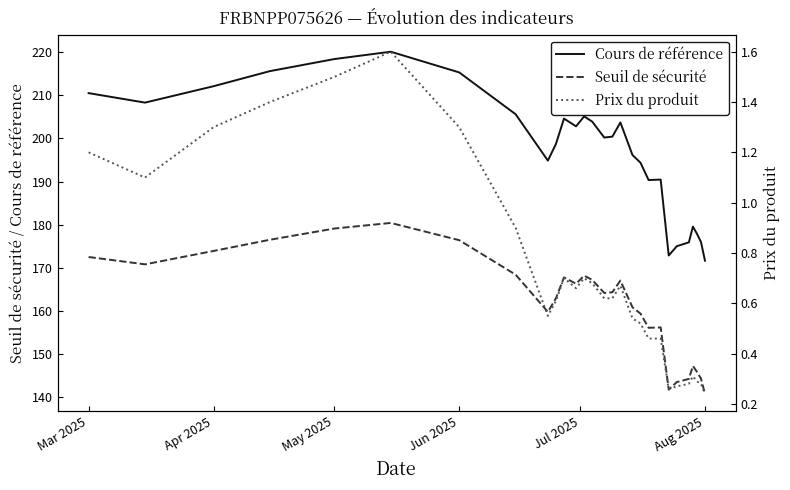

What is the minimum value for Cours de référence?

171.7